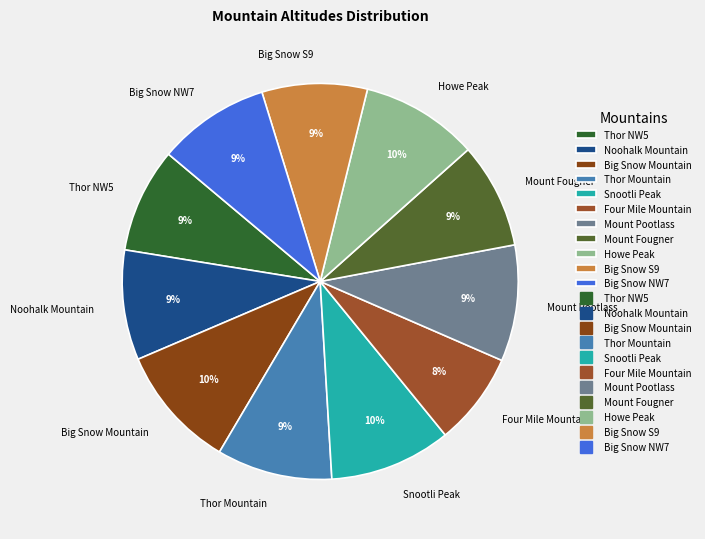

What is the smallest slice in the pie chart?

Four Mile Mountain